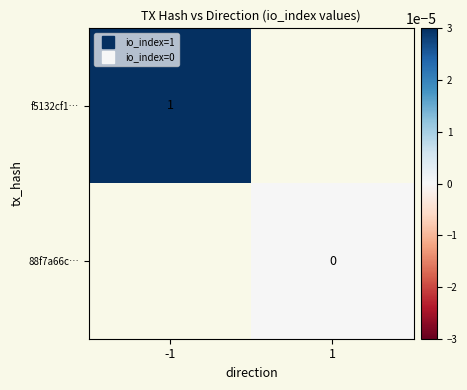

Count the number of categories in the chart.

2